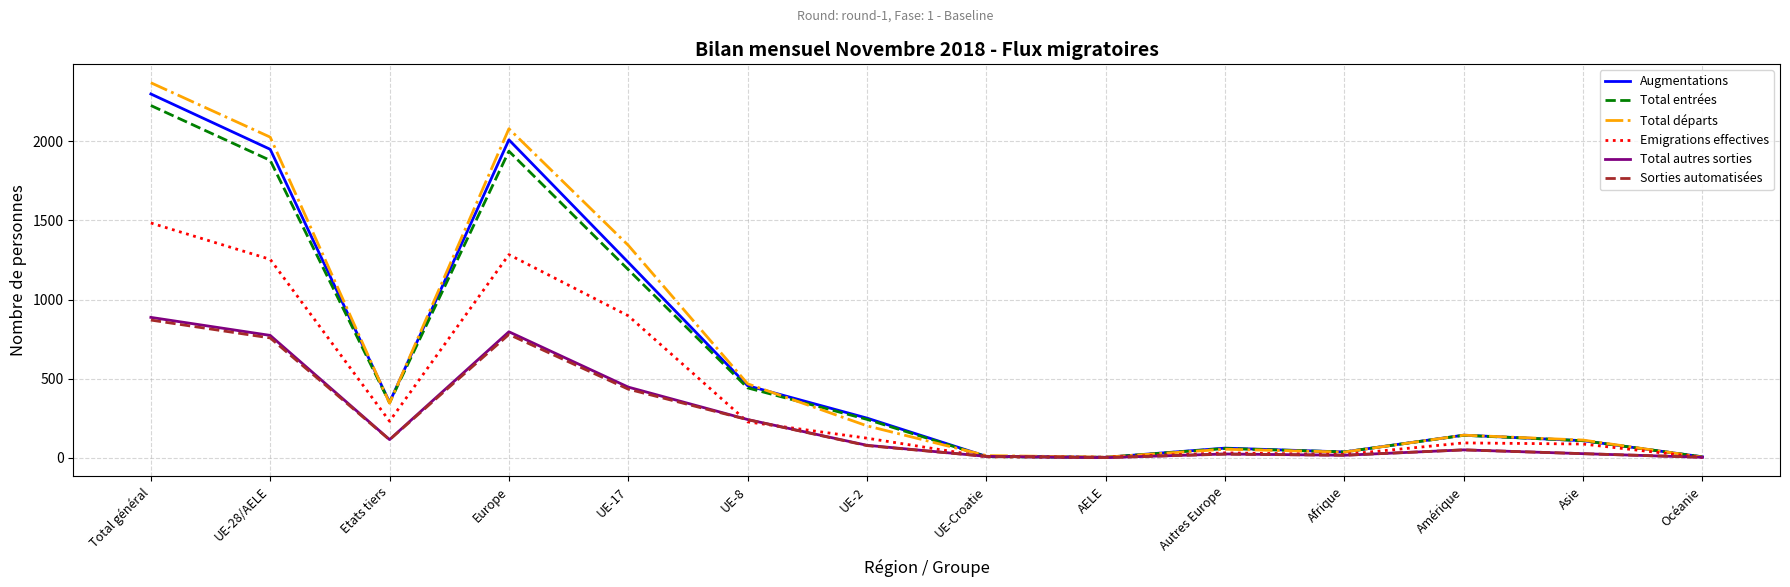

How many categories are shown in the chart?

14